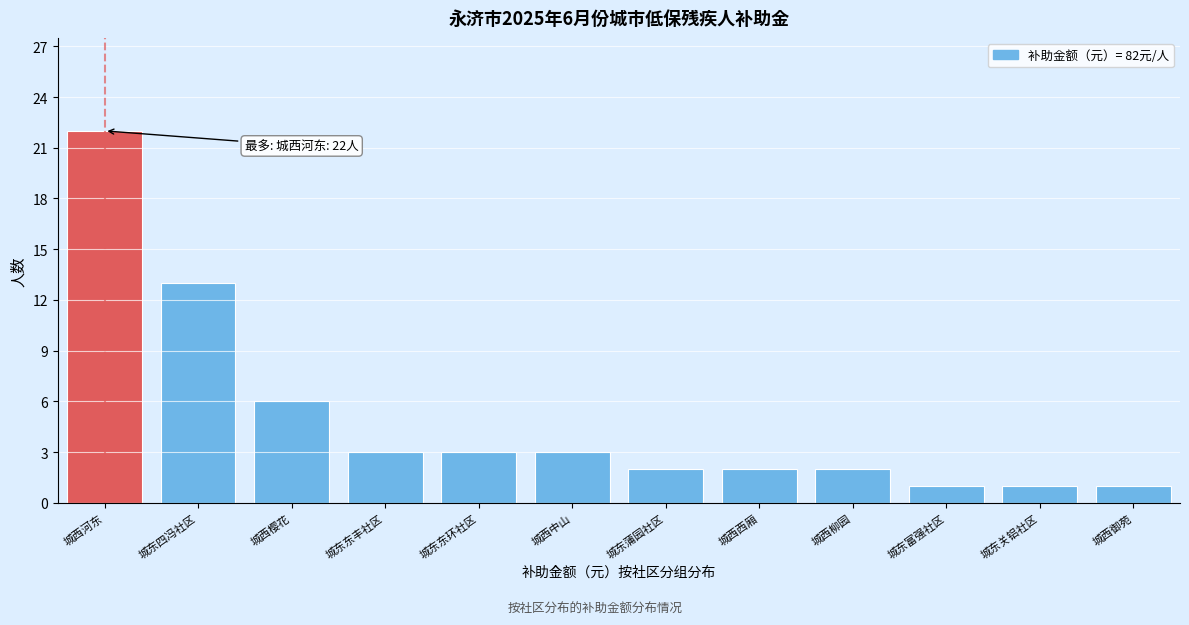

Reading left to right, list all the values displayed in this chart.

22	13	6	3	3	3	2	2	2	1	1	1